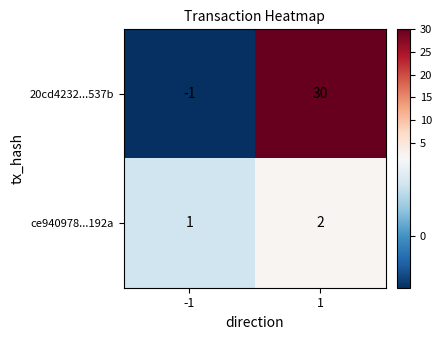

Rank the series by their maximum value, from highest to lowest.

20cd4232...537b, ce940978...192a